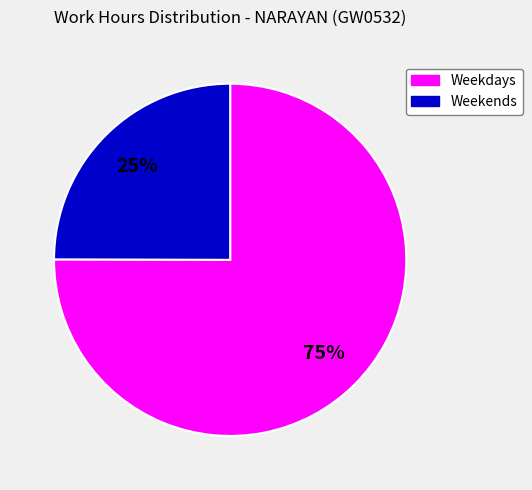

Do Weekends and Weekdays together represent more than half of the pie?

Yes